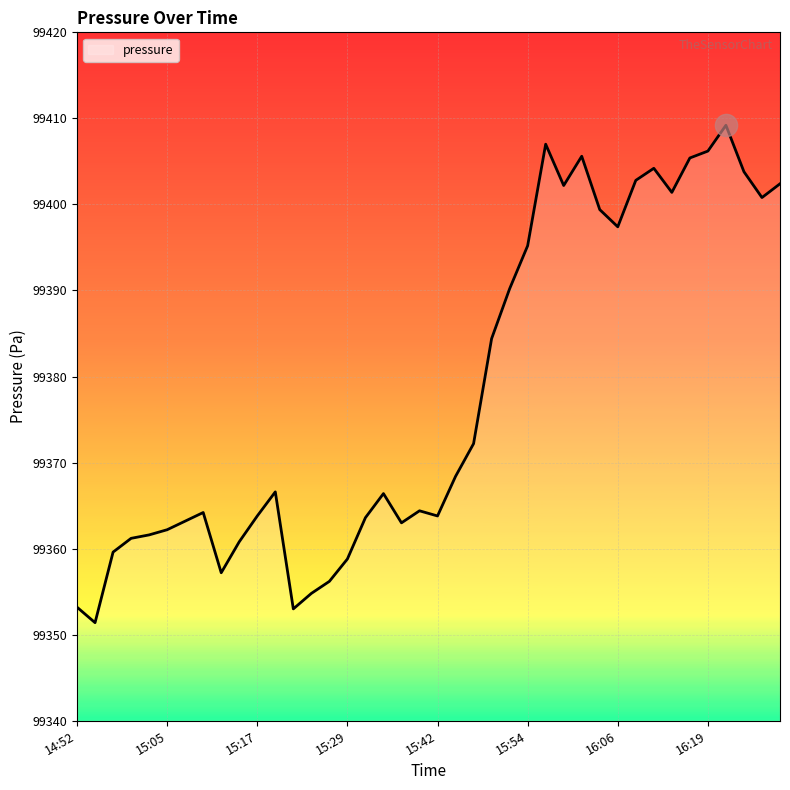

What is the minimum value shown in the chart?

99351.4